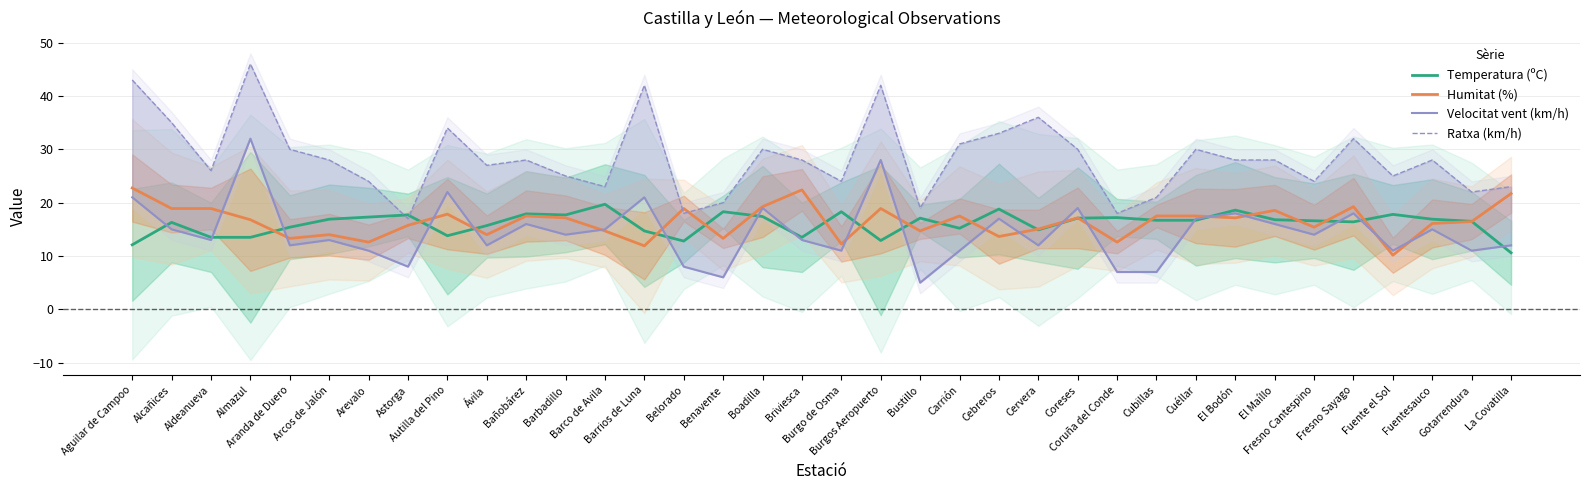

What is the maximum value shown in the chart?

46.0